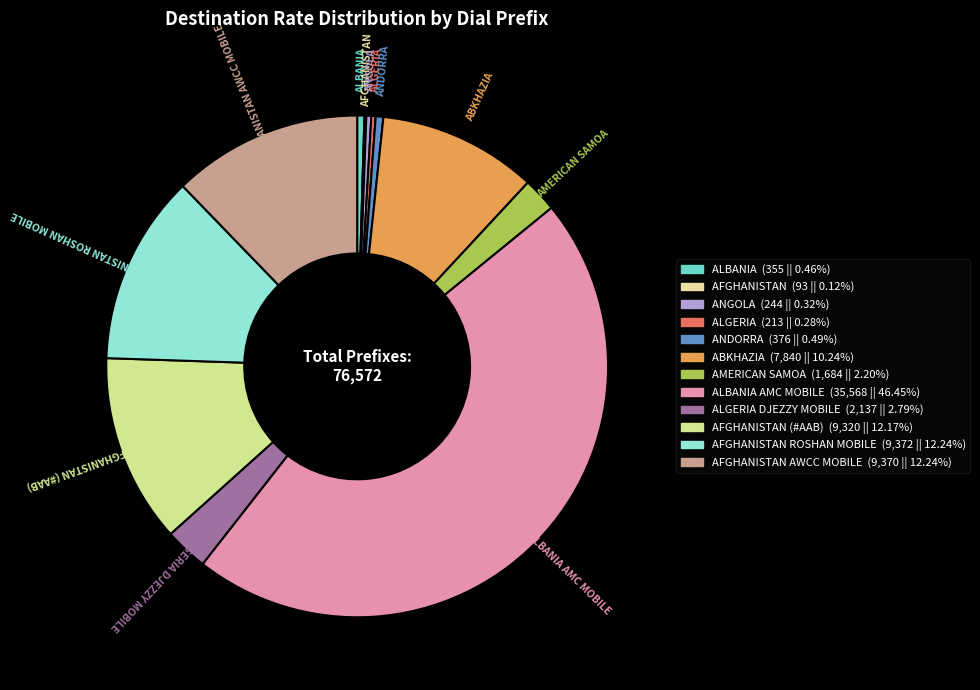

Does ABKHAZIA represent more than half of the total?

No